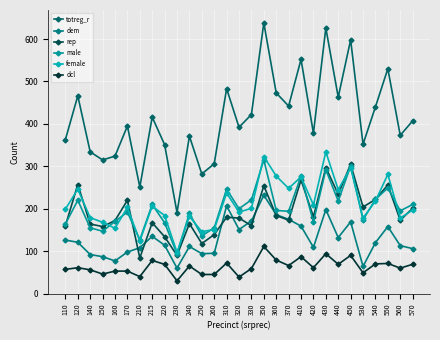

What are all the series names shown in the legend?

totreg_r, dem, rep, male, female, dcl